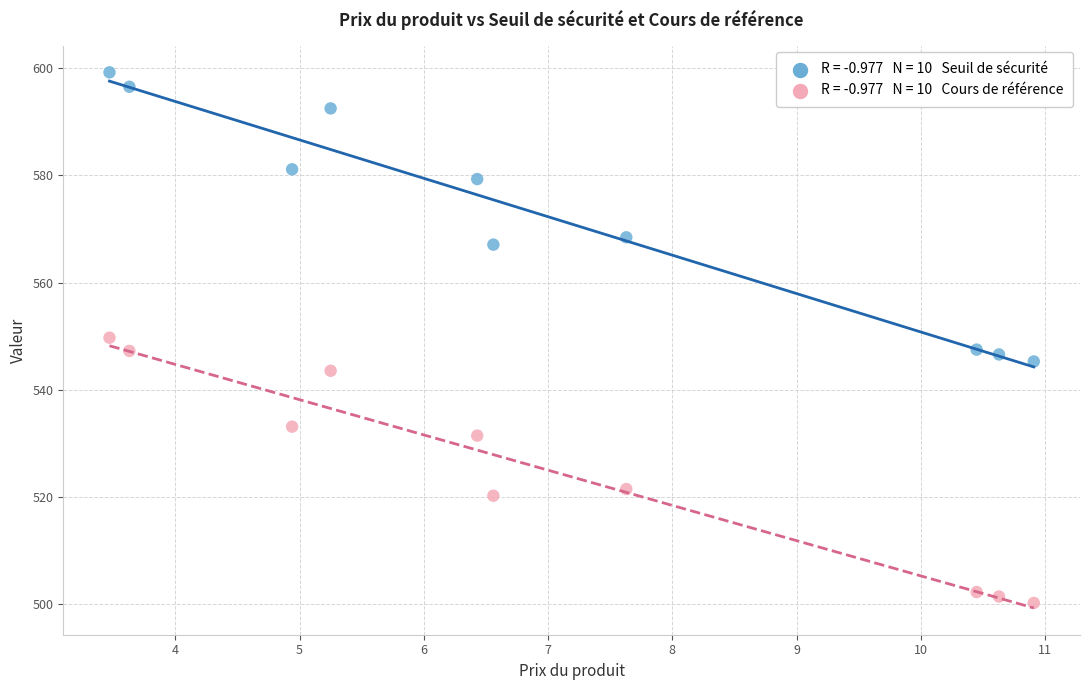

Across all data points, what is the range of Y values (max minus min)?

98.9